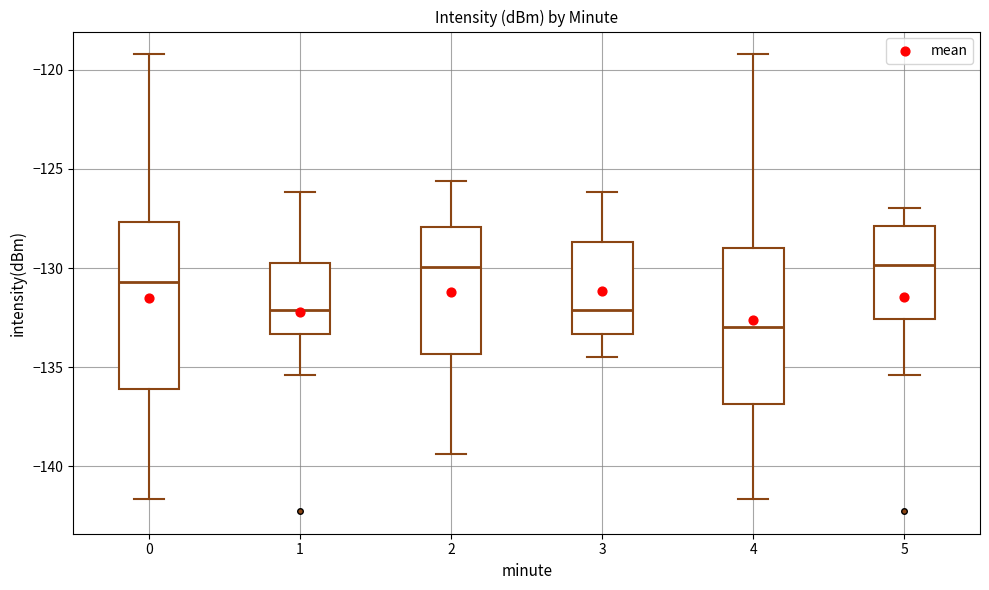

Reading left to right, transcribe this box plot: for each box, give where its median line is, the range the box spans, and where its two whiskers end, as read against the y-axis. The values are not printed on the chart, so give them approximately, as read against the axis.

0: median -130.5, box -136.0 to -127.5, whiskers -141.5 to -119.0
1: median -132.0, box -133.5 to -129.5, whiskers -135.5 to -126.0
2: median -130.0, box -134.5 to -128.0, whiskers -139.5 to -125.5
3: median -132.0, box -133.5 to -128.5, whiskers -134.5 to -126.0
4: median -133.0, box -137.0 to -129.0, whiskers -141.5 to -119.0
5: median -130.0, box -132.5 to -128.0, whiskers -135.5 to -127.0